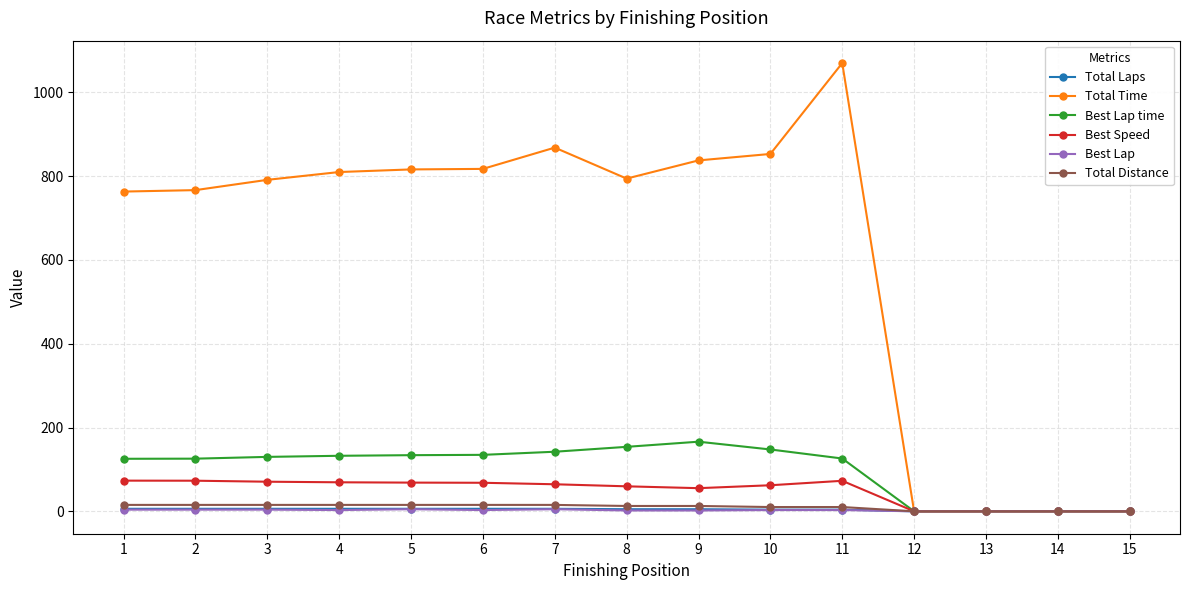

How many lines are shown in the chart?

6